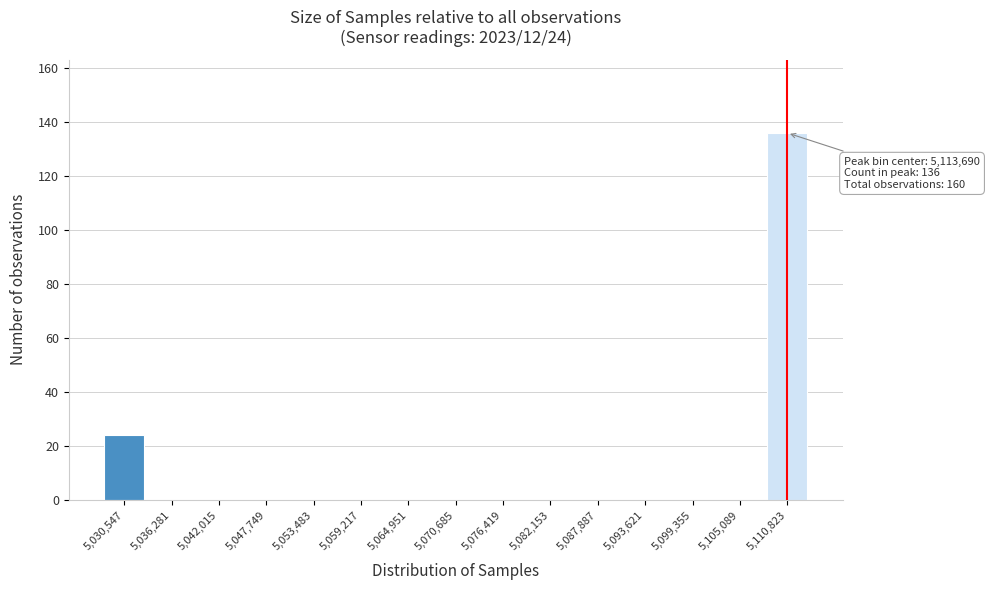

Reading right to left, extract all data points from this chart.

5,110,823=136	5,105,089=0	5,099,355=0	5,093,621=0	5,087,887=0	5,082,153=0	5,076,419=0	5,070,685=0	5,064,951=0	5,059,217=0	5,053,483=0	5,047,749=0	5,042,015=0	5,036,281=0	5,030,547=24